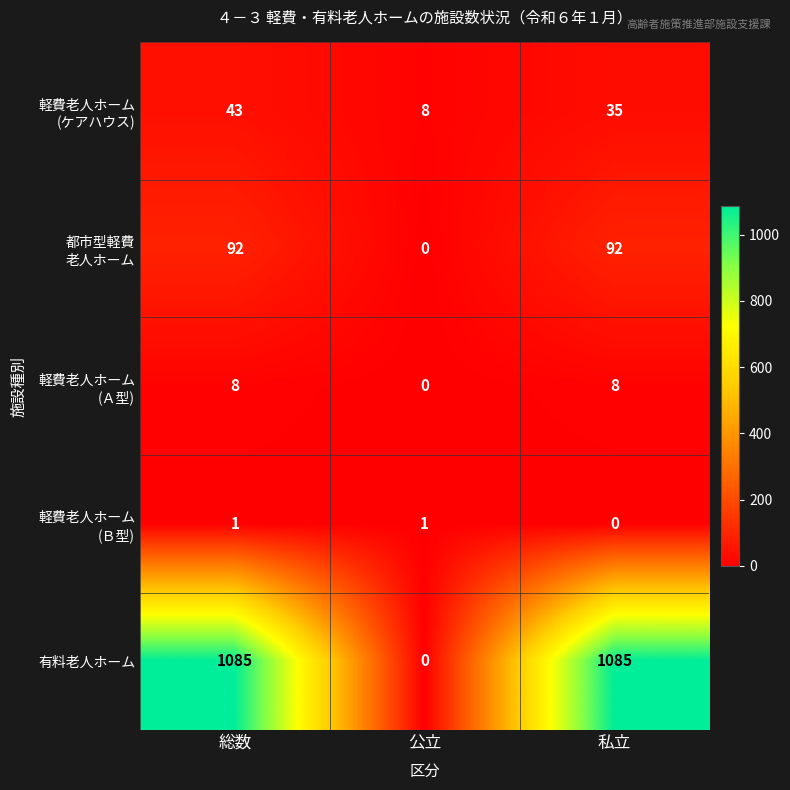

Which series changed the most between 公立 and 私立?

有料老人ホーム